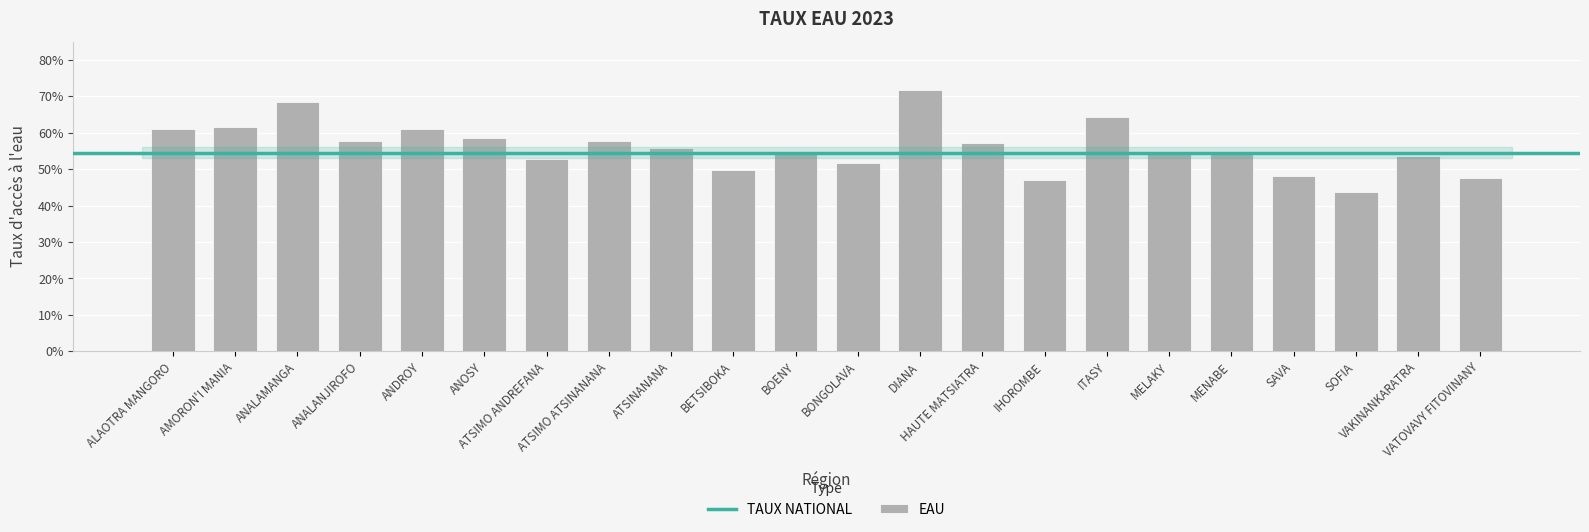

What is the sum of all values?

12.3